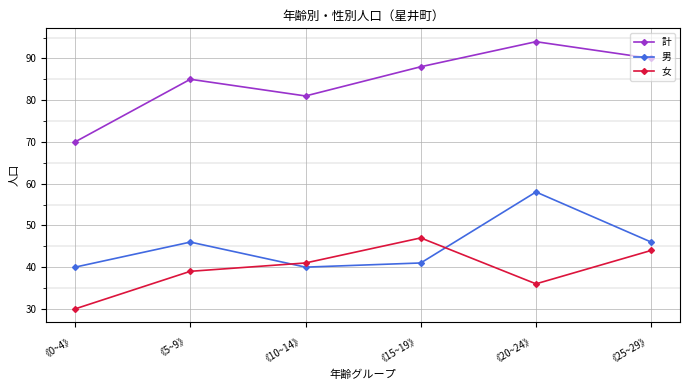

Is it true that 計 equals 88 at 《15~19》?

True